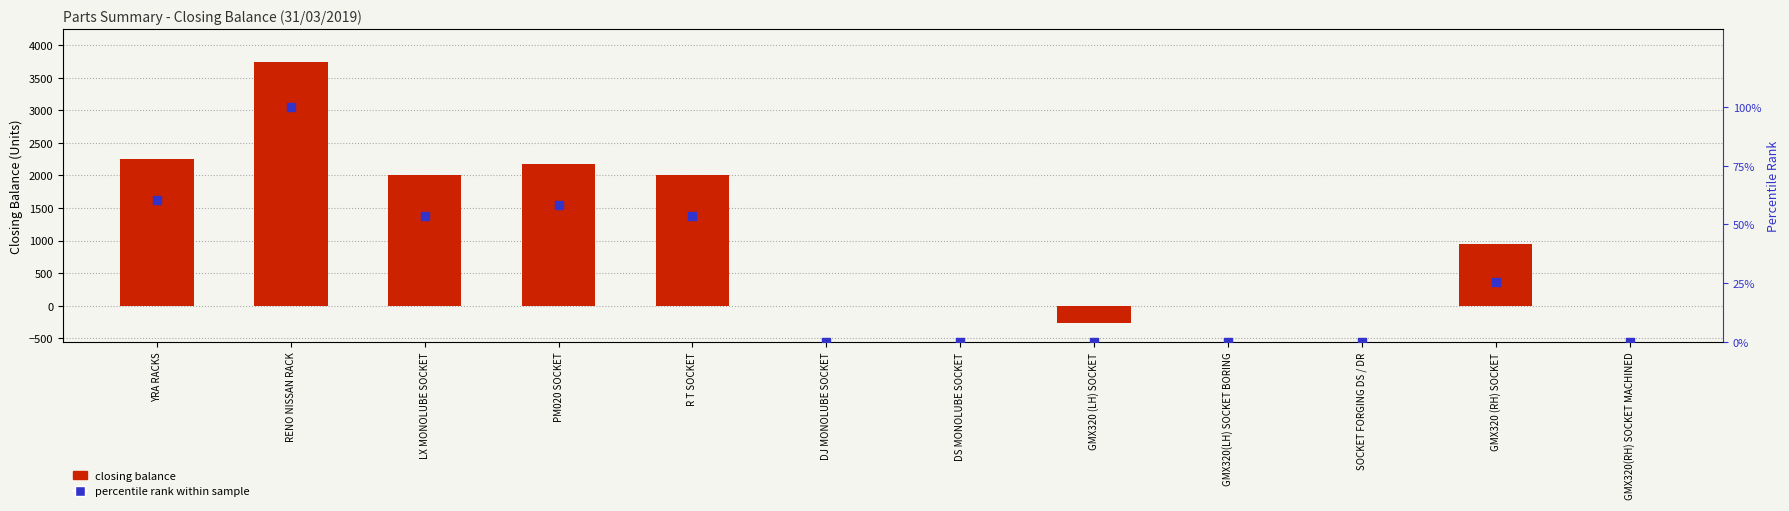

What is the total value across all series at GMX320 (LH) SOCKET?

-258.0